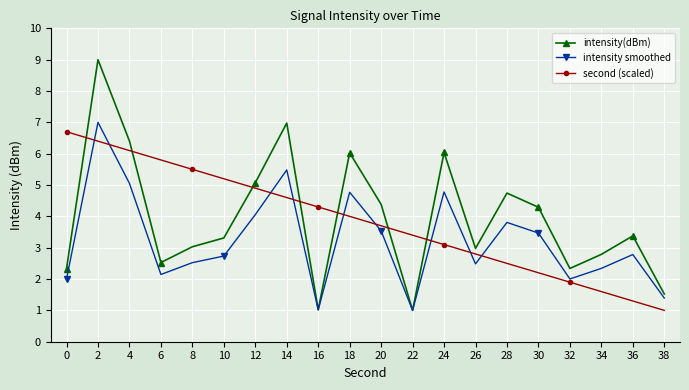

True or false: second (scaled) has more than 2 points higher than both neighbors.

False